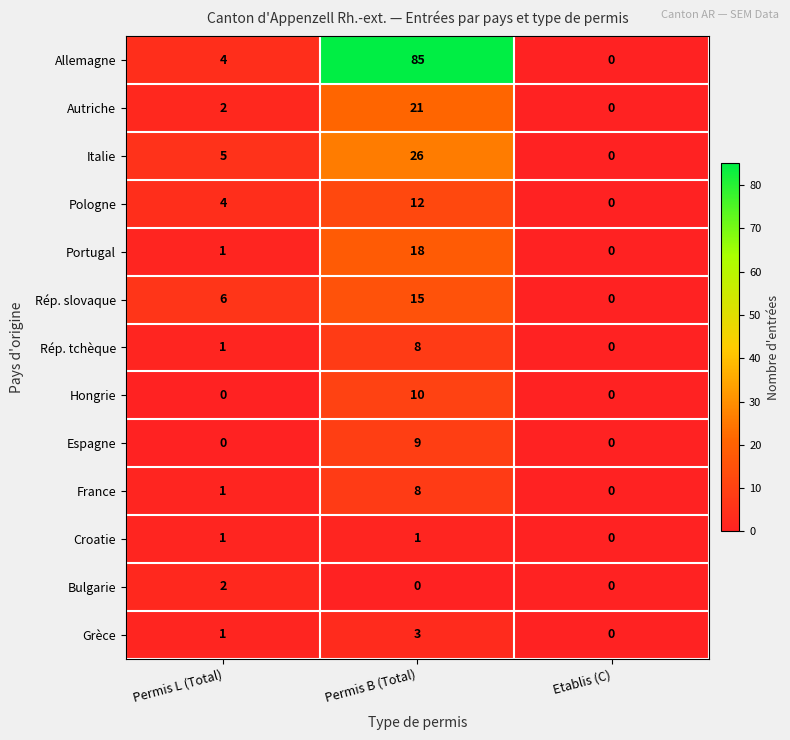

True or false: Portugal has a value of -7 at Etablis (C).

False